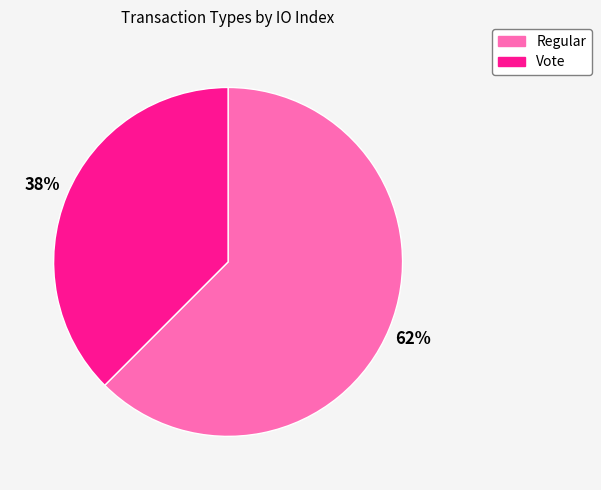

Rank the categories by value from highest to lowest.

Regular, Vote